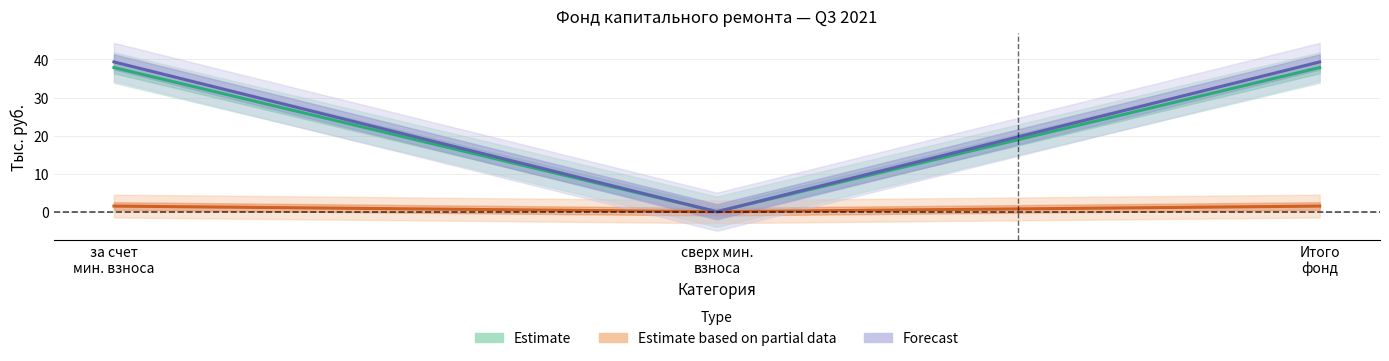

Where is взносов nearest to the value 0?

сверх мин. взноса